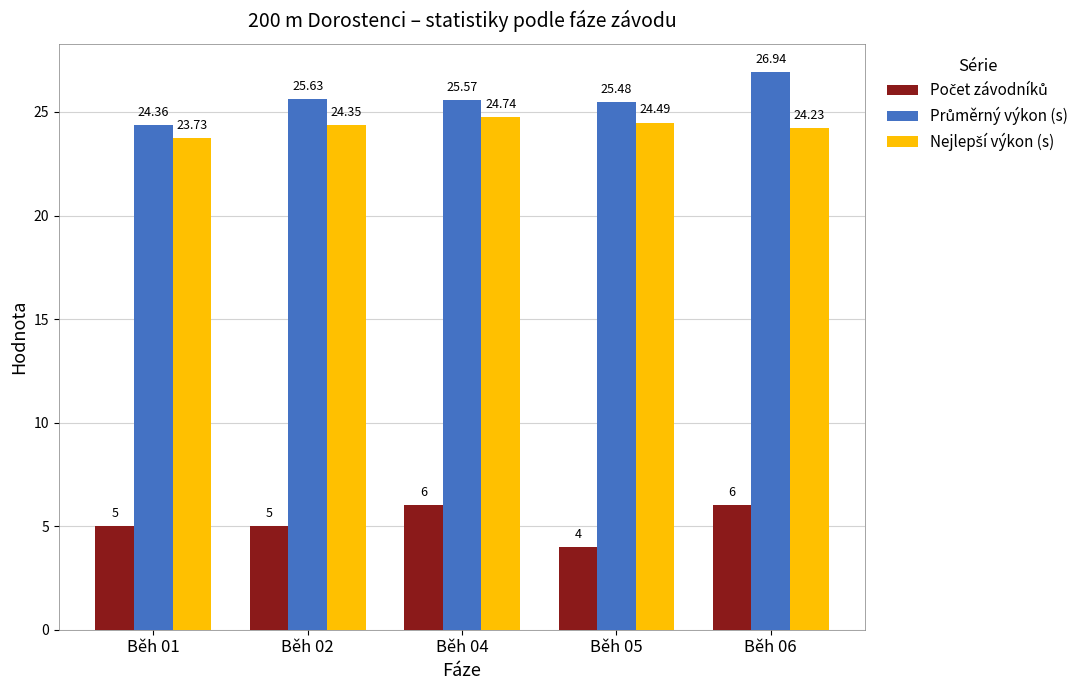

What is the spread (max minus min) of values at Běh 01?

19.4